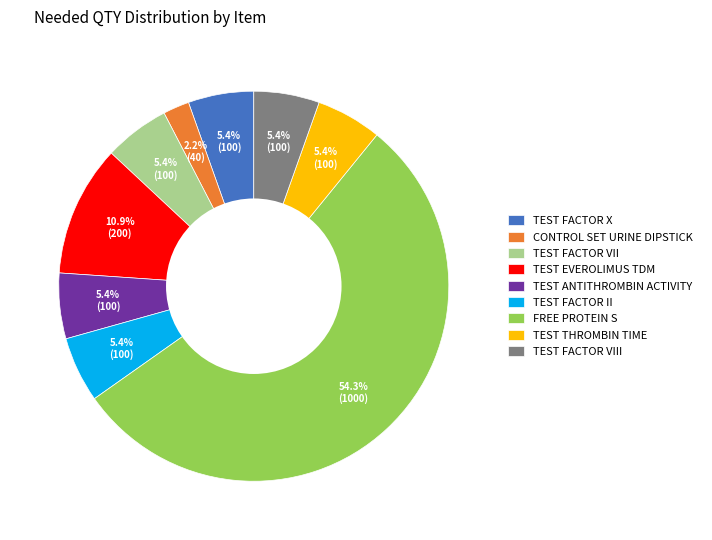

Which slice represents more than half of the pie?

FREE PROTEIN S